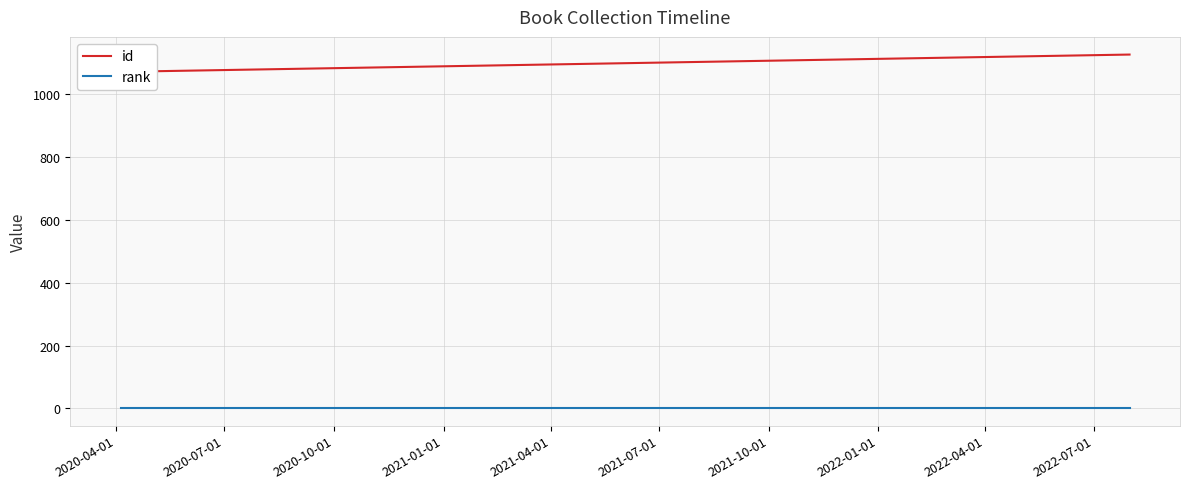

Is it true that rank equals 0 at 2020-07-01?

False